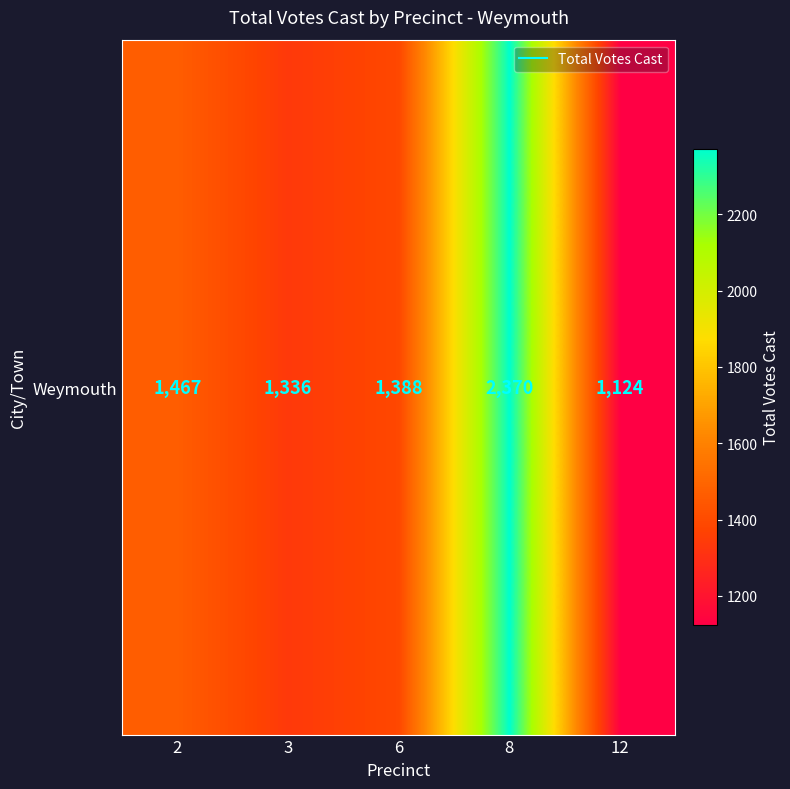

The value at 8 is 2370. True or false?

True